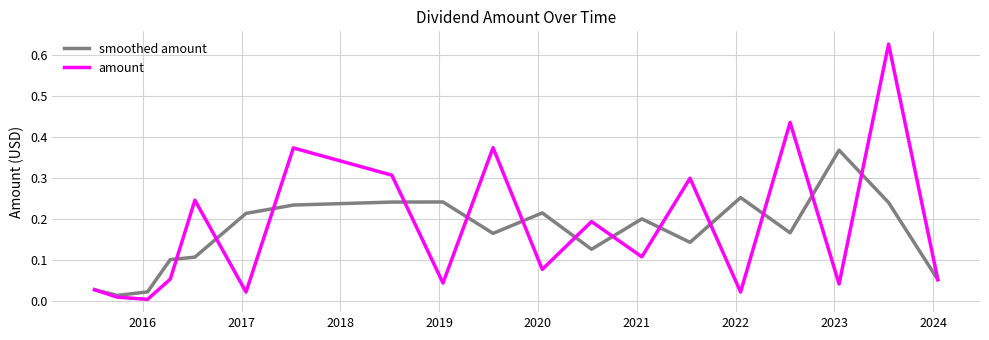

Rank the series by their maximum value, from lowest to highest.

smoothed amount, amount